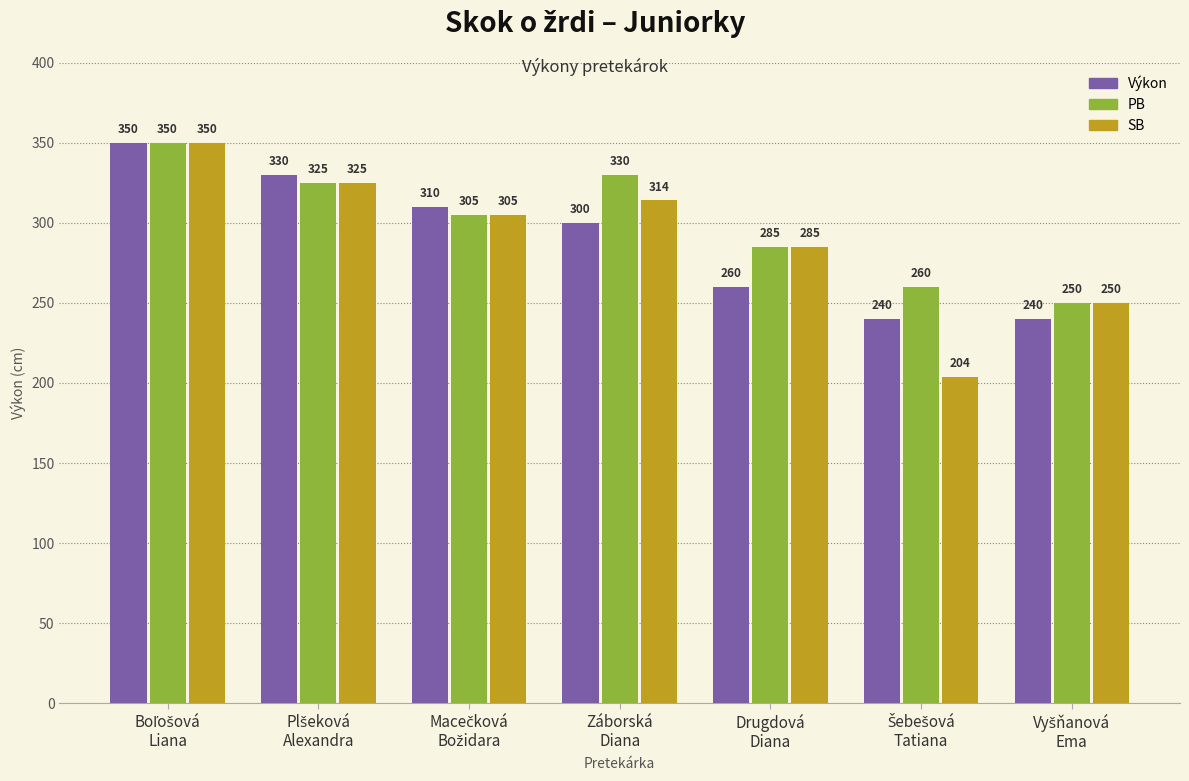

What is the difference between the second highest and second lowest values in the SB series?

75